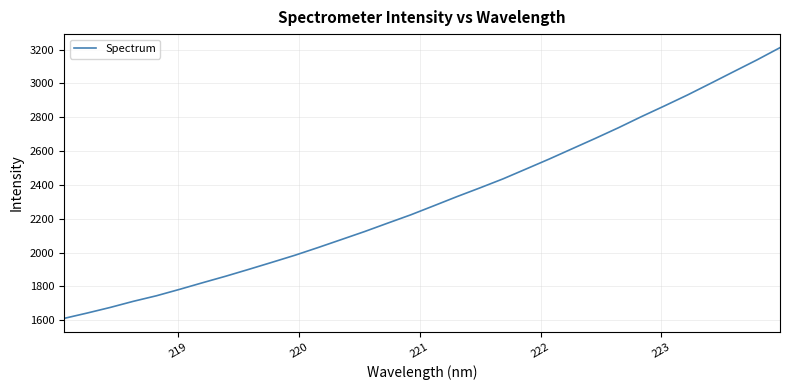

What is the difference between the maximum and minimum values?

1600.1